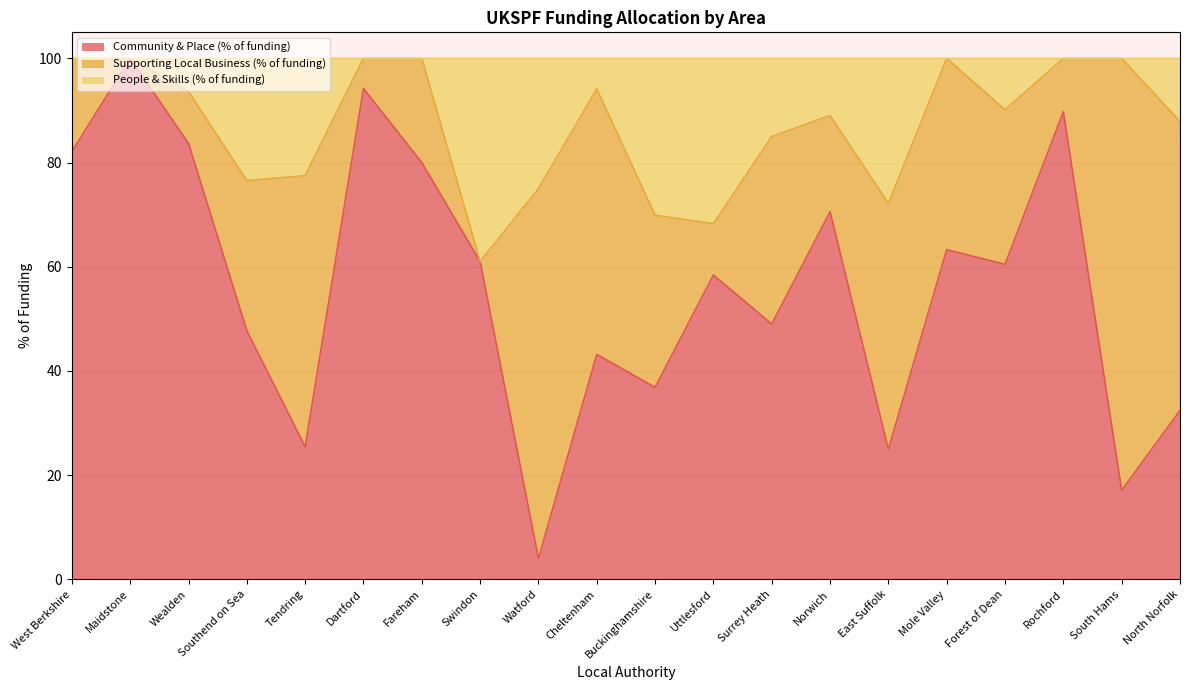

What is the difference between the maximum and minimum values in the Community & Place (% of funding) series?

96.0